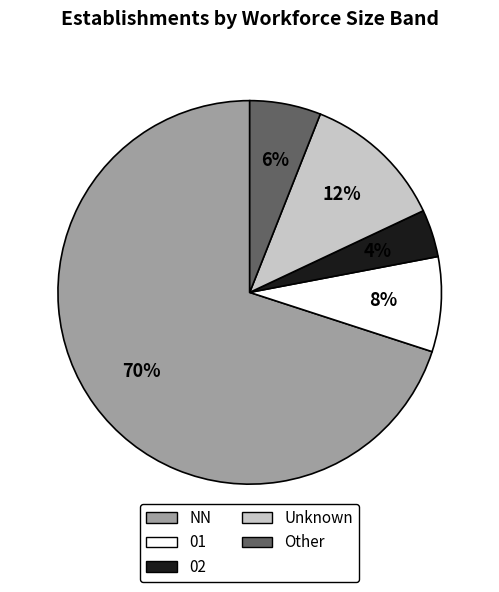

To the nearest percent, what is the difference between the largest and smallest slice percentages?

66%